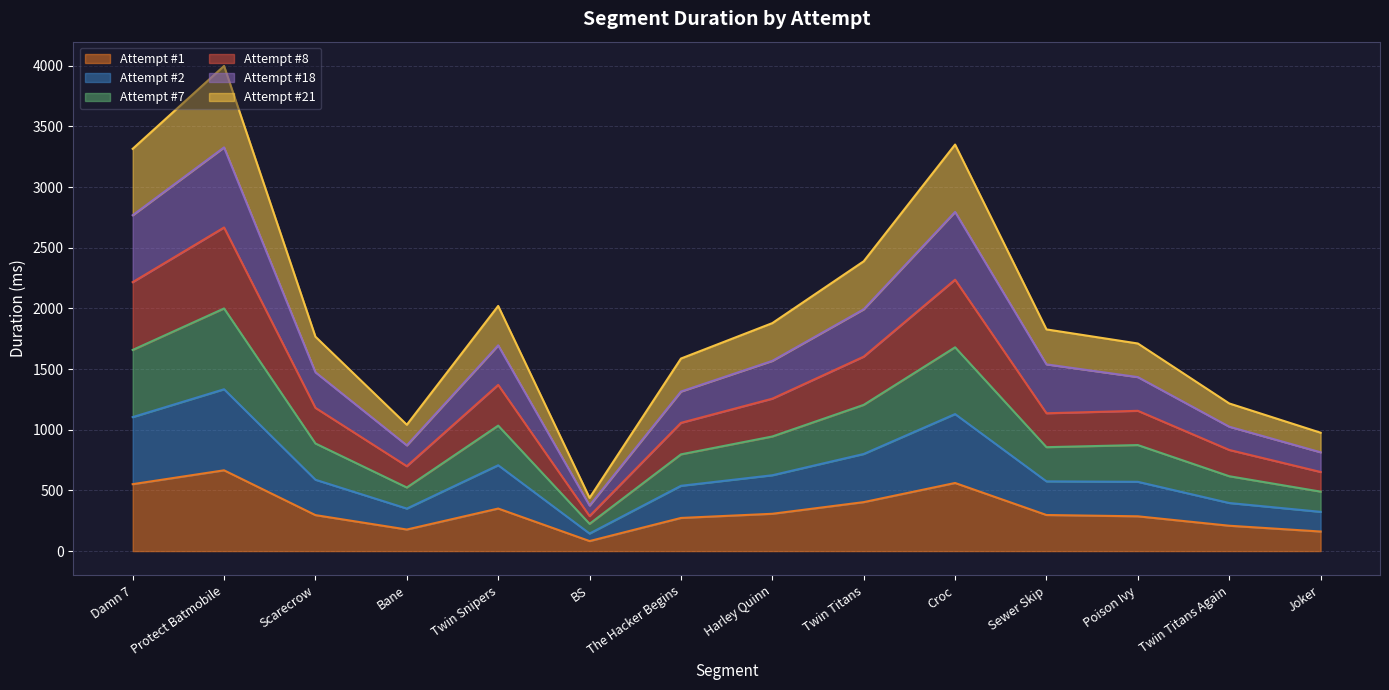

Reading right to left, transcribe all the data shown in this chart.

Attempt #1: Joker=161.2	Twin Titans Again=208.9	Poison Ivy=286.6	Sewer Skip=297.4	Croc=561.3	Twin Titans=403.5	Harley Quinn=307.5	The Hacker Begins=273.1	BS=82.5	Twin Snipers=350.6	Bane=177.6	Scarecrow=296.5	Protect Batmobile=665.7	Damn 7=551.5
Attempt #2: Joker=323.4	Twin Titans Again=396.3	Poison Ivy=570.8	Sewer Skip=574.5	Croc=1129.2	Twin Titans=800.3	Harley Quinn=625.0	The Hacker Begins=537.9	BS=144.7	Twin Snipers=707.5	Bane=350.3	Scarecrow=587.9	Protect Batmobile=1333.7	Damn 7=1104.2
Attempt #7: Joker=651.9	Twin Titans Again=833.5	Poison Ivy=1156.1	Sewer Skip=1135.9	Croc=2236.8	Twin Titans=1602.3	Harley Quinn=1256.1	The Hacker Begins=1056.8	BS=288.3	Twin Snipers=1369.8	Bane=699.6	Scarecrow=1180.3	Protect Batmobile=2667.0	Damn 7=2216.5
Attempt #8: Joker=490.1	Twin Titans Again=617.0	Poison Ivy=873.9	Sewer Skip=856.4	Croc=1679.6	Twin Titans=1205.1	Harley Quinn=944.6	The Hacker Begins=797.2	BS=224.6	Twin Snipers=1034.1	Bane=524.0	Scarecrow=886.9	Protect Batmobile=1999.7	Damn 7=1657.7
Attempt #18: Joker=814.2	Twin Titans Again=1025.2	Poison Ivy=1433.9	Sewer Skip=1538.9	Croc=2795.3	Twin Titans=1992.9	Harley Quinn=1567.7	The Hacker Begins=1314.8	BS=375.3	Twin Snipers=1695.8	Bane=871.3	Scarecrow=1473.7	Protect Batmobile=3327.3	Damn 7=2768.1
Attempt #21: Joker=975.7	Twin Titans Again=1216.8	Poison Ivy=1710.9	Sewer Skip=1827.1	Croc=3350.6	Twin Titans=2388.6	Harley Quinn=1878.9	The Hacker Begins=1586.9	BS=438.5	Twin Snipers=2020.5	Bane=1041.2	Scarecrow=1767.0	Protect Batmobile=3998.5	Damn 7=3315.4